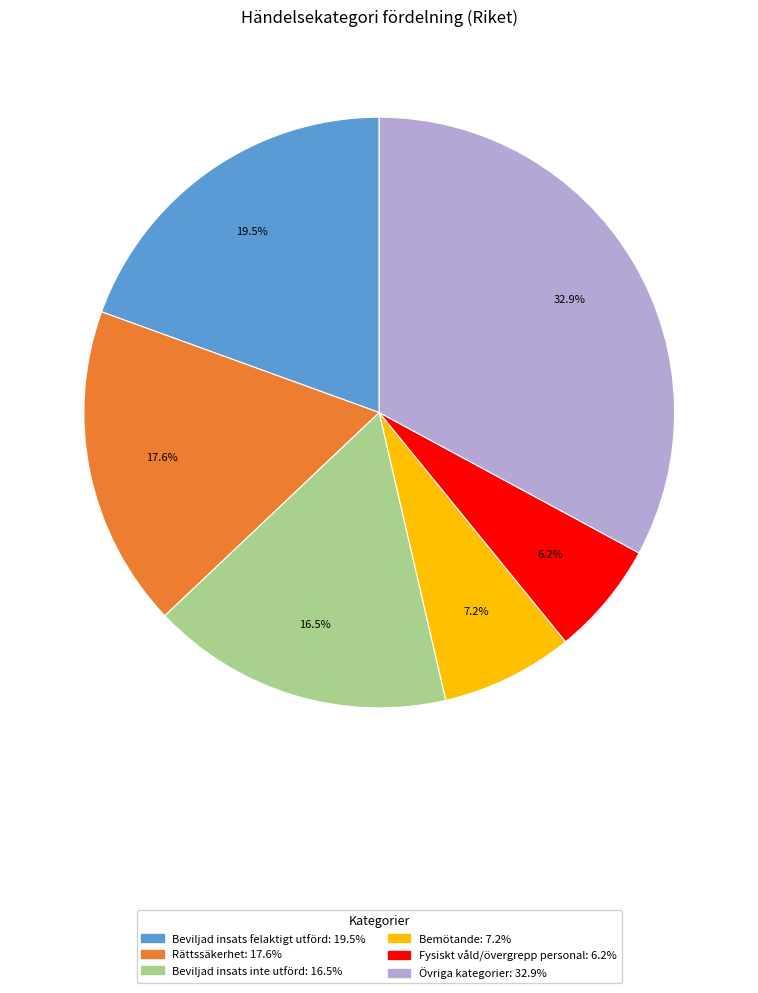

Is Rättssäkerhet the majority of the pie?

No